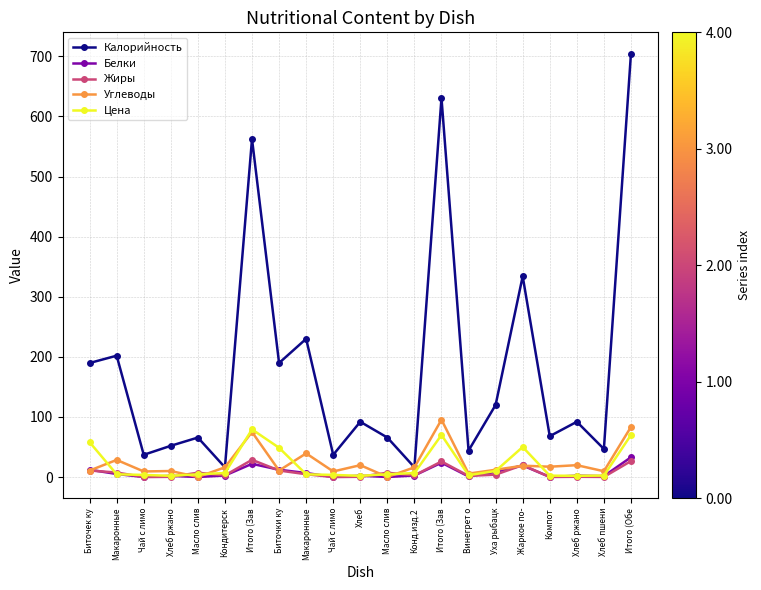

How many series are shown in this chart?

5